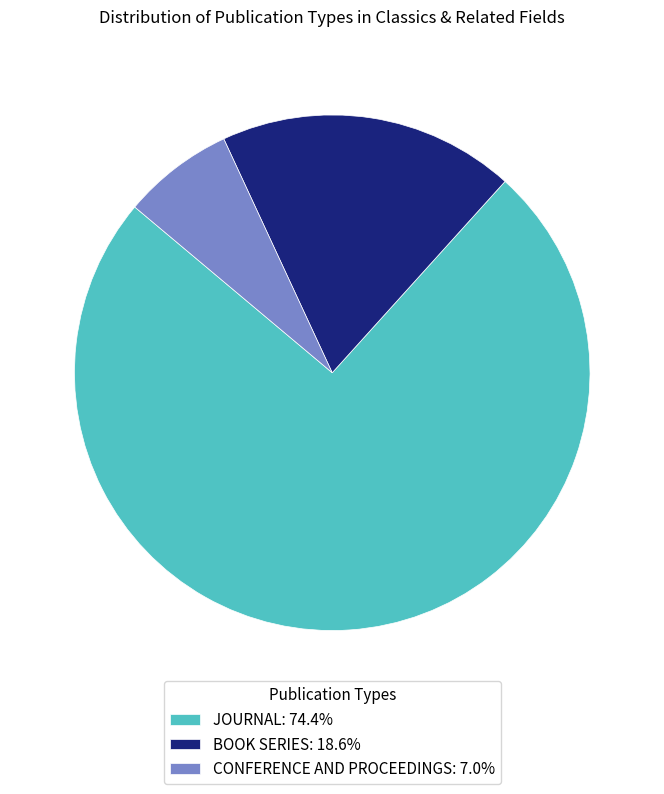

What is the ratio of the value at JOURNAL: 74.4% to the value at BOOK SERIES: 18.6%?

4.0